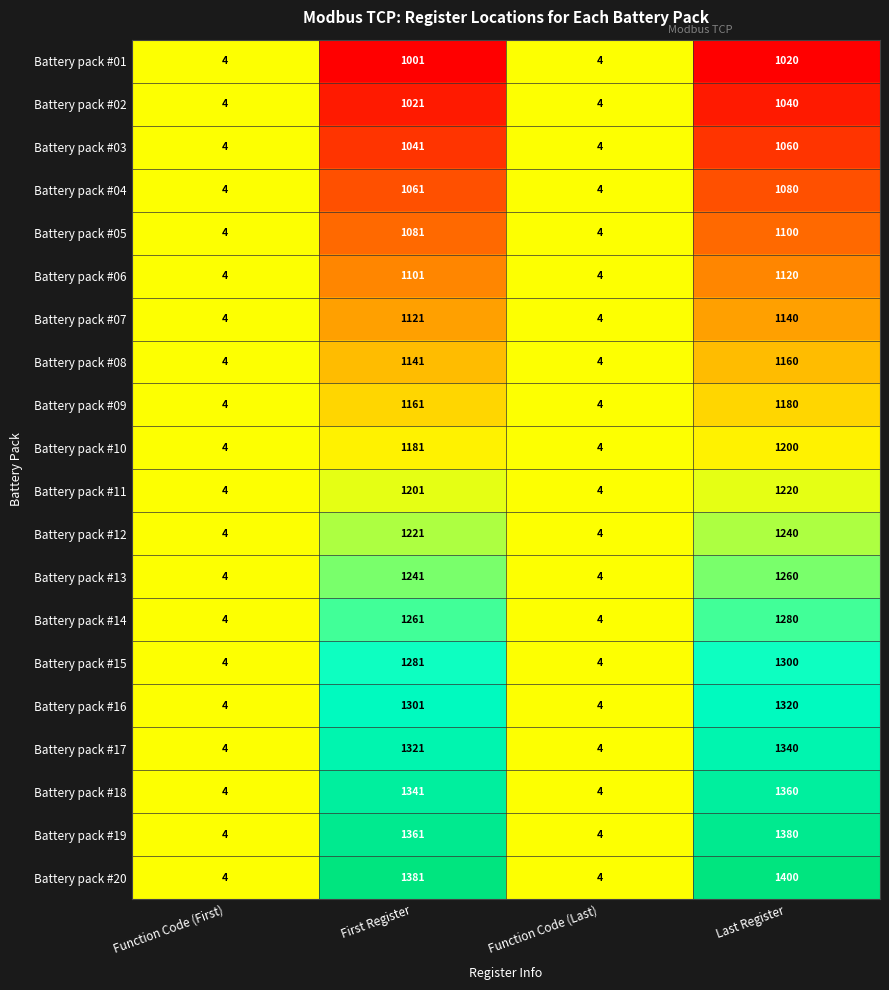

True or false: Battery pack #19 has a value of 2361 at Last Register.

False